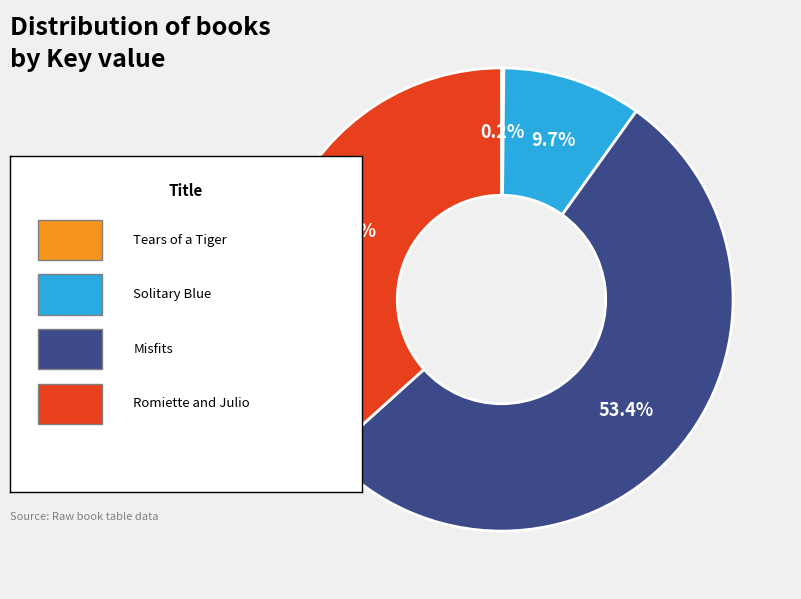

Is there a majority slice in this chart?

Yes